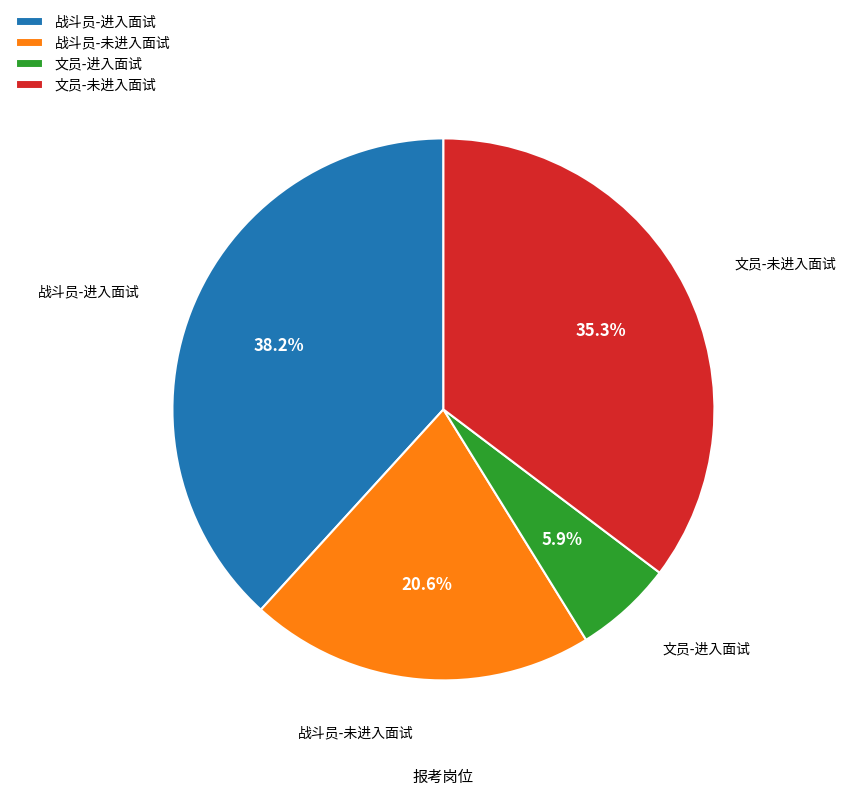

Which category has the biggest portion of the pie?

战斗员-进入面试